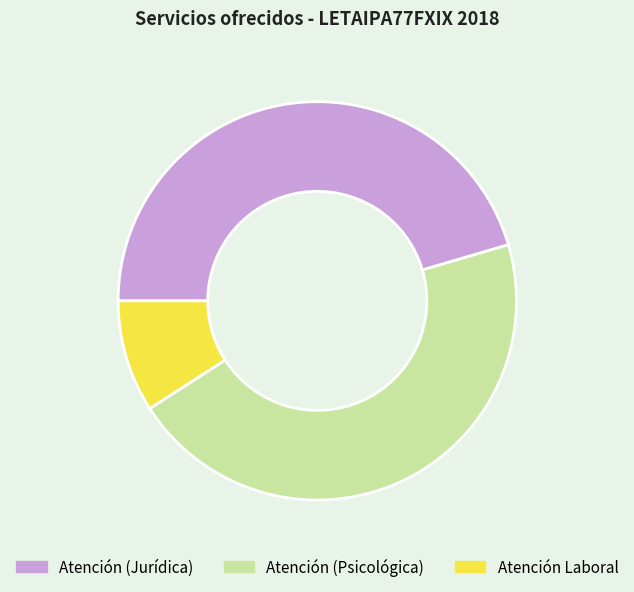

Does Atención Laboral represent more than half of the total?

No